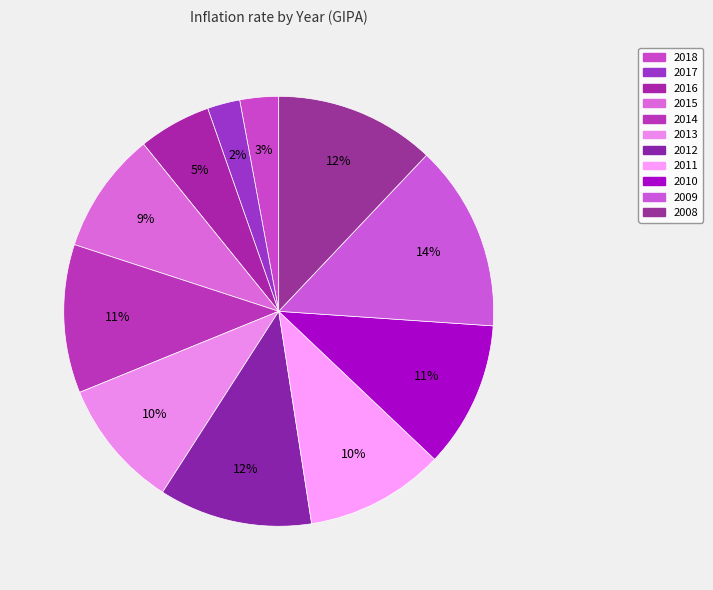

Does 2014 account for over 50% of the chart?

No